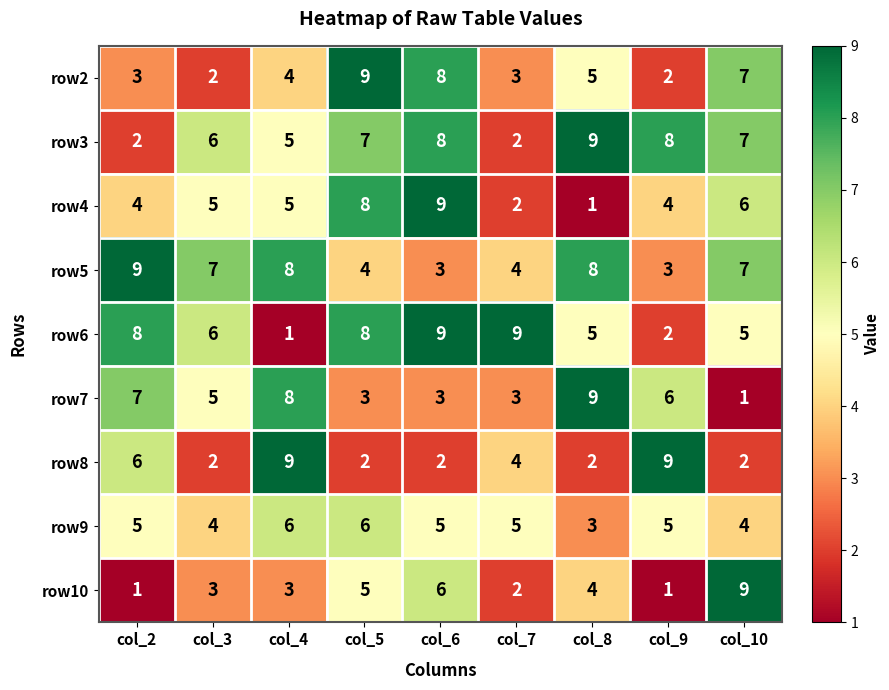

At how many categories does at least one series exceed 5?

9